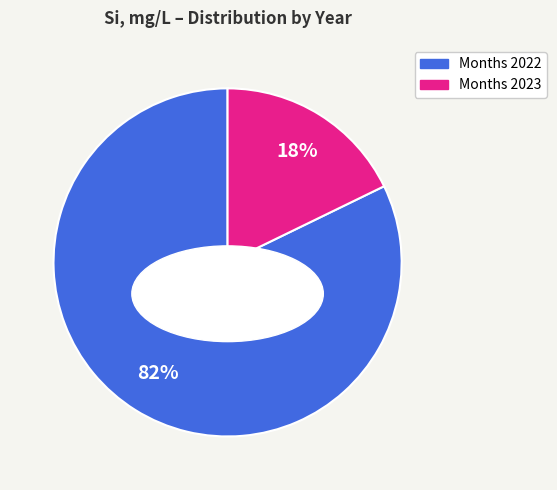

True or false: April 2022 accounts for 8% of the total.

True